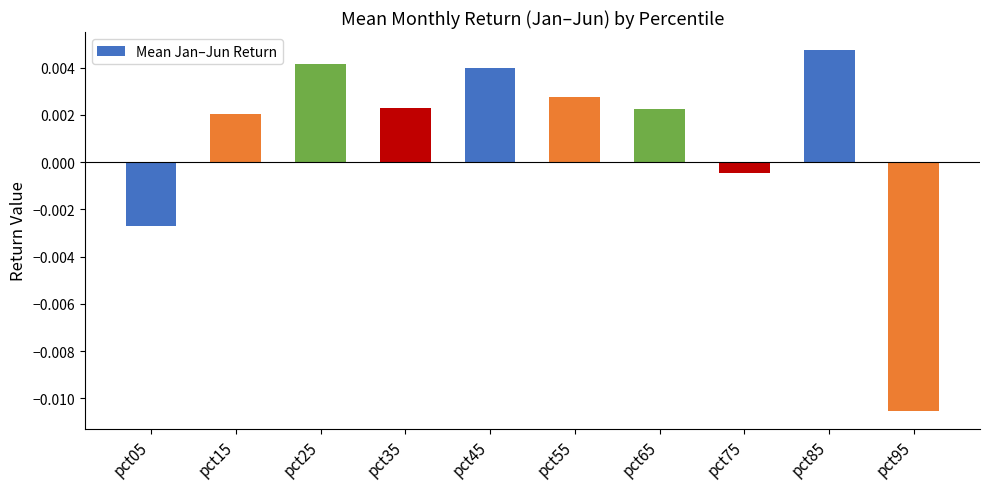

How many data points does each series have?

10